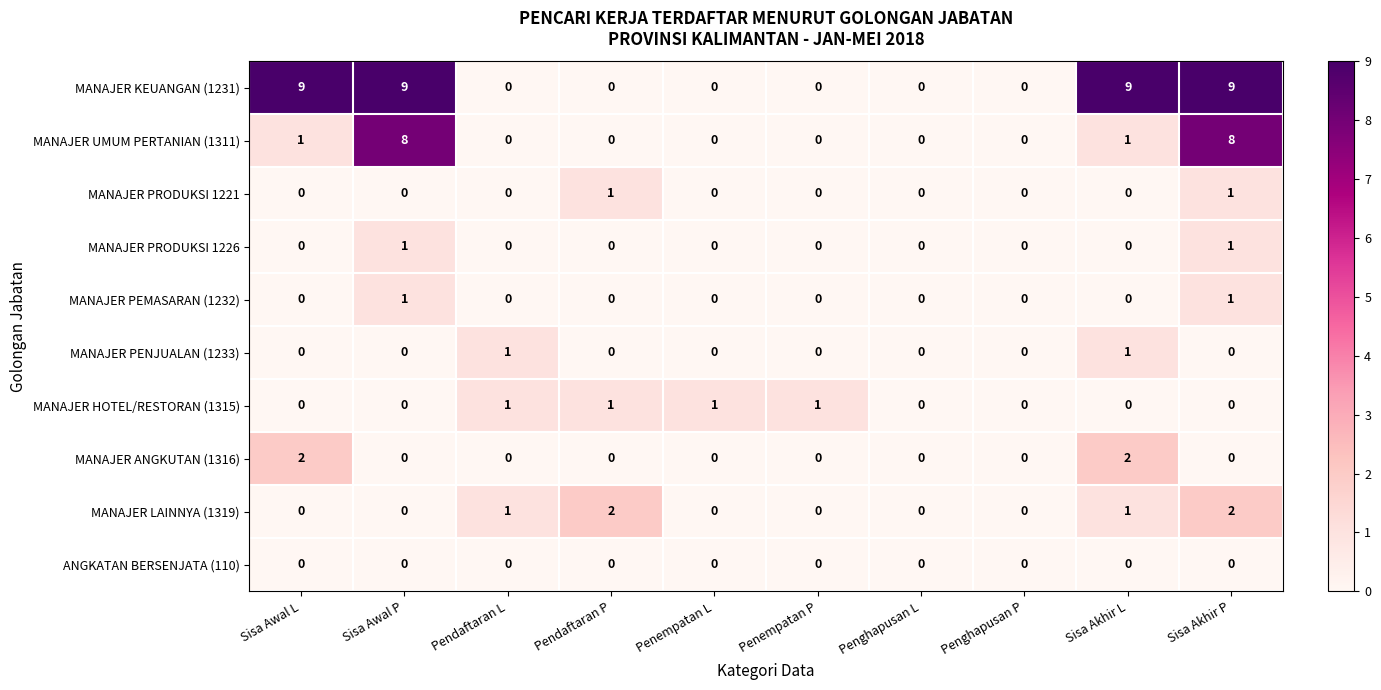

Which series has the largest range (max minus min)?

MANAJER KEUANGAN (1231)